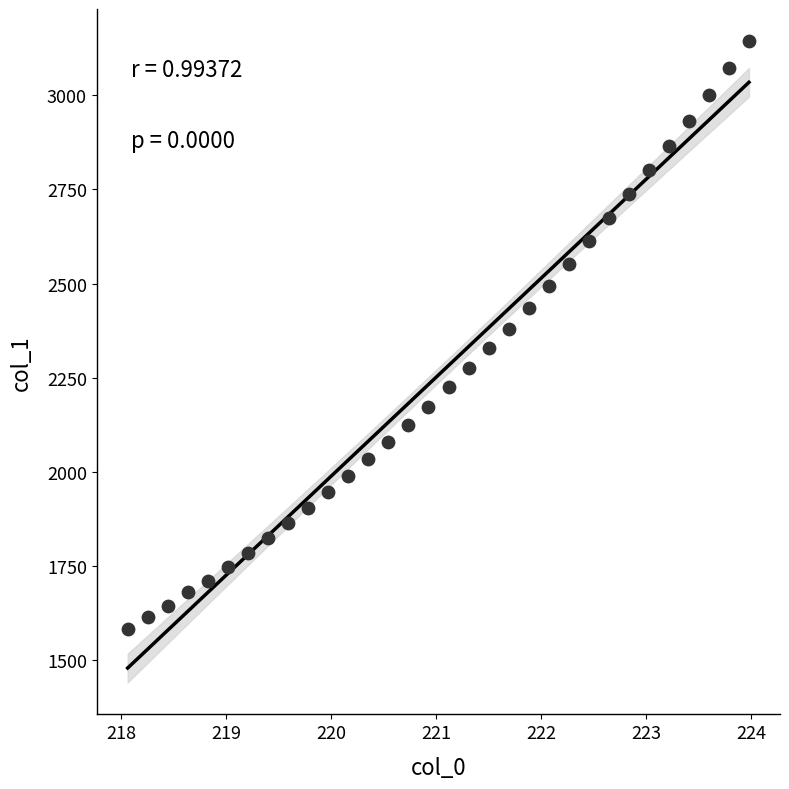

What is the range of X values (max minus min)?

5.9